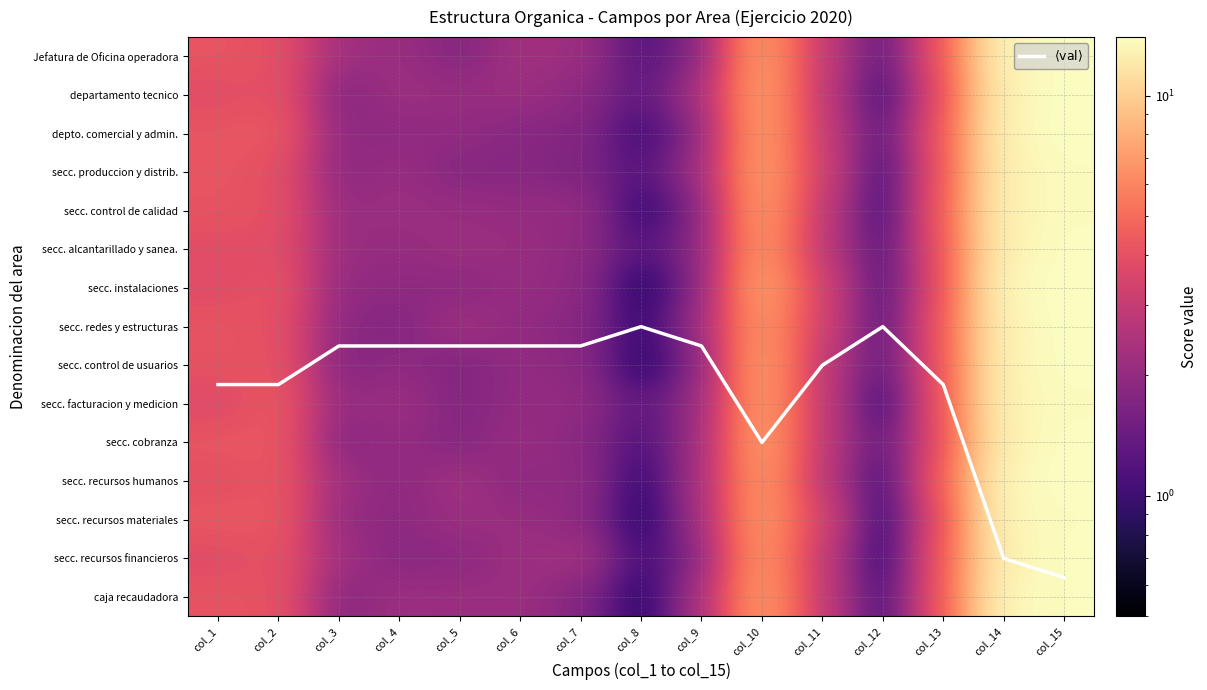

Which category has the lowest value in the caja recaudadora series?

col_8